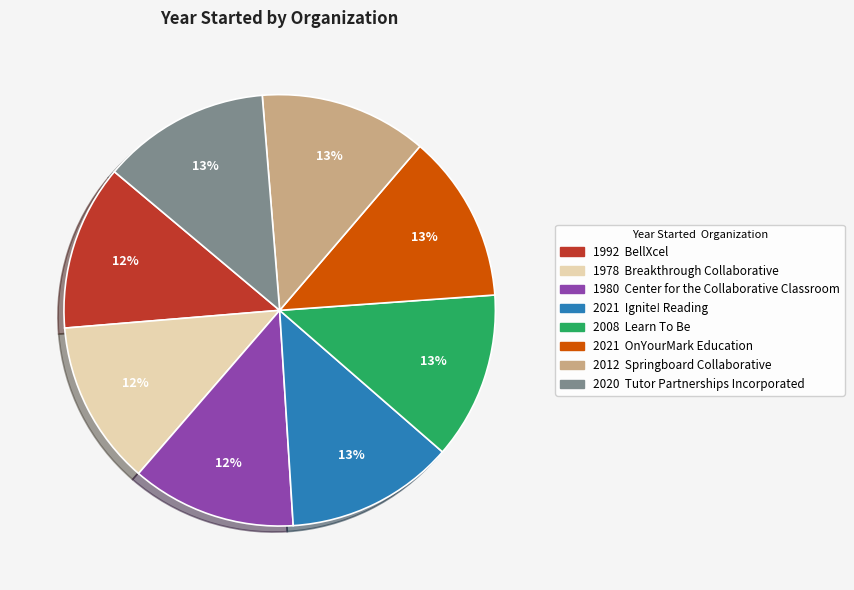

To the nearest percent, what is the average slice percentage?

12%